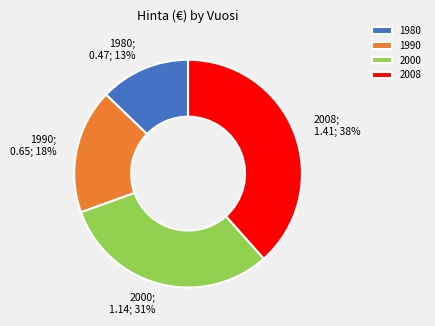

The 2000 slice represents 44% of the pie. True or false?

False